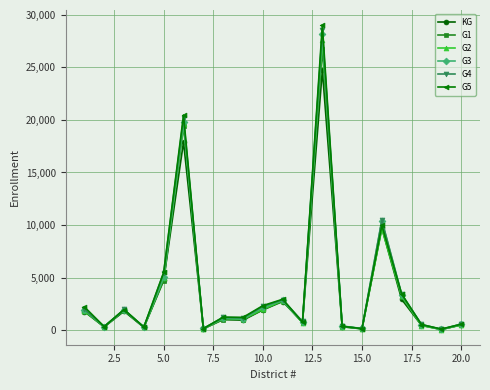

Which series has the largest range (max minus min)?

G5